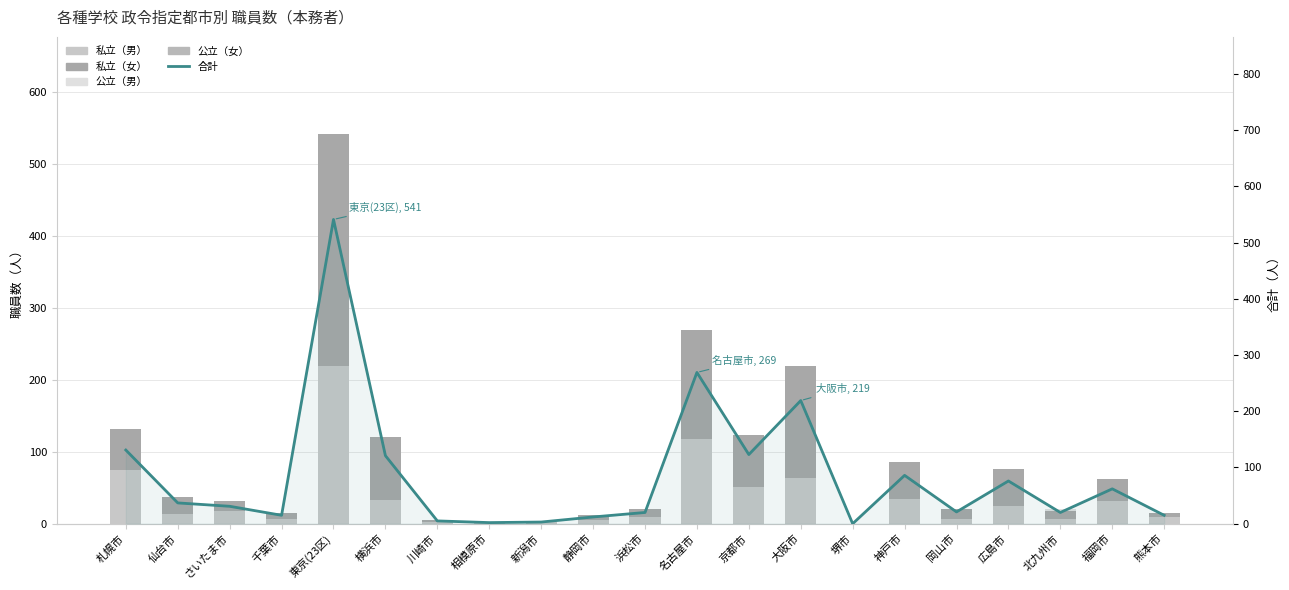

Which series has the widest spread of values?

合計